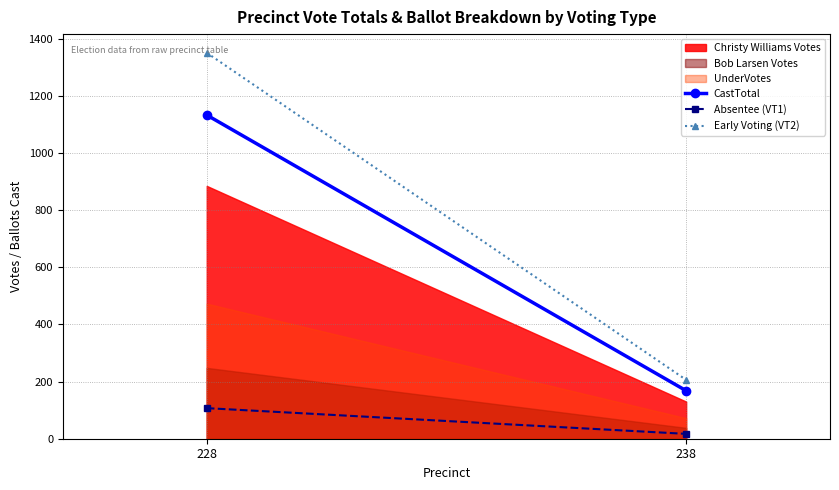

Rank the series at 238 from lowest to highest value.

Bob Larsen Votes, UnderVotes, Christy Williams Votes